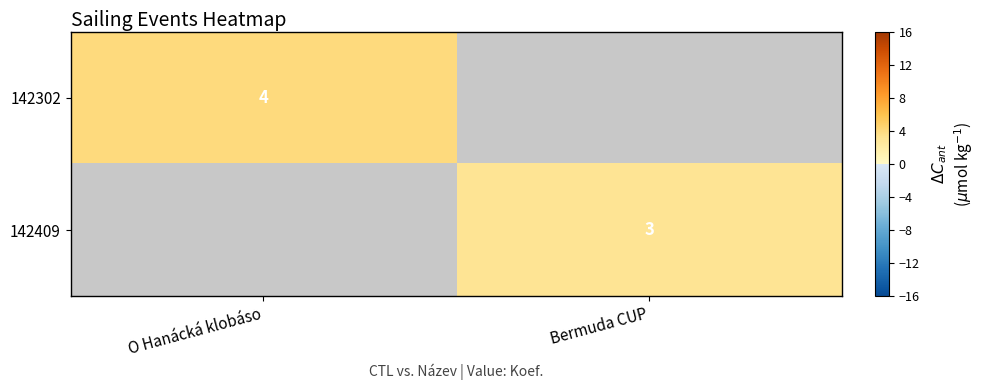

True or false: 142302 has a value of 4 at O Hanácká klobáso.

True